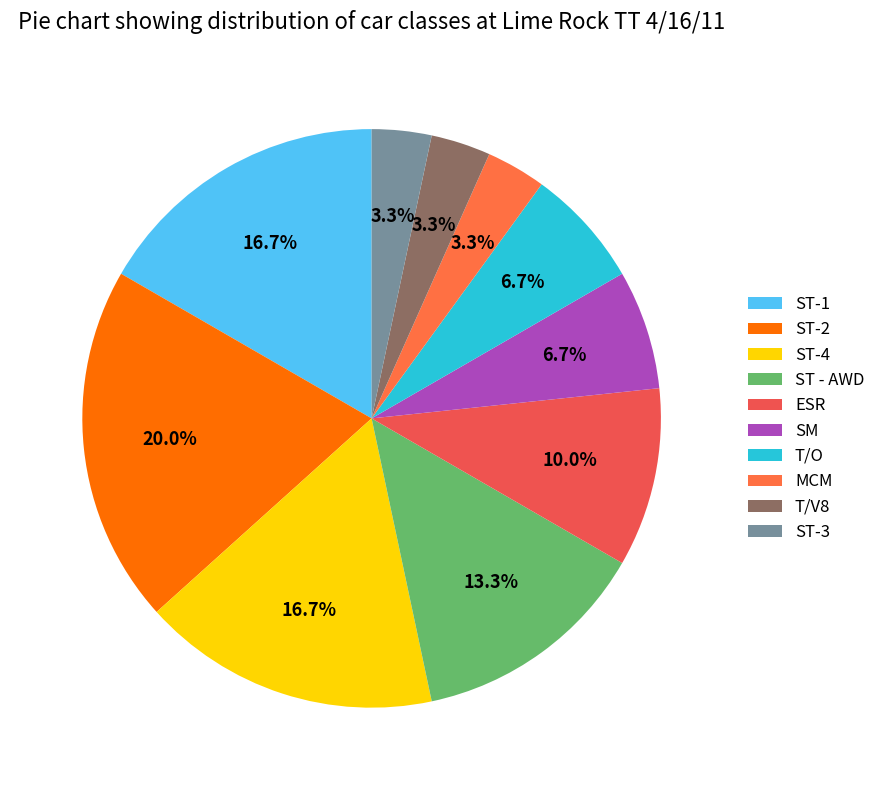

To the nearest percent, what is the difference between the largest and smallest slice percentages?

17%